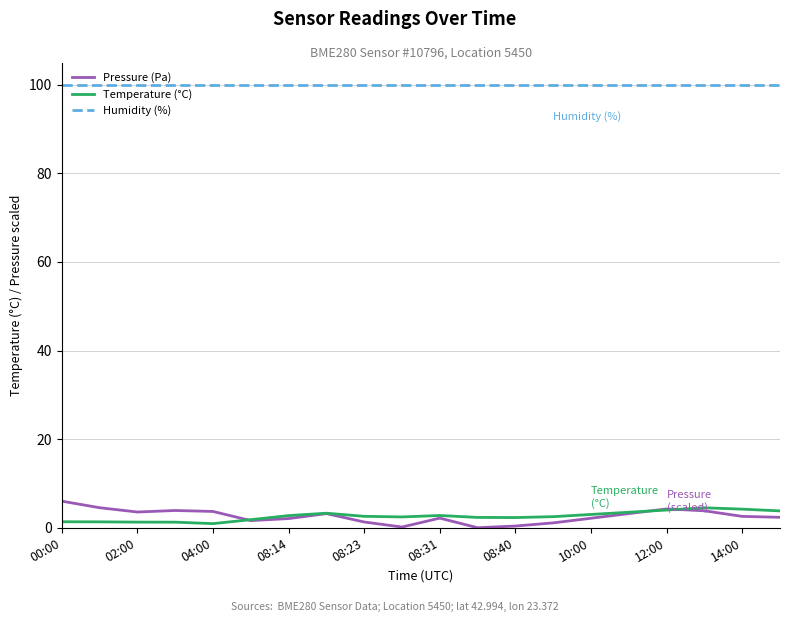

What is the lowest value of the Humidity (%) series?

100.0